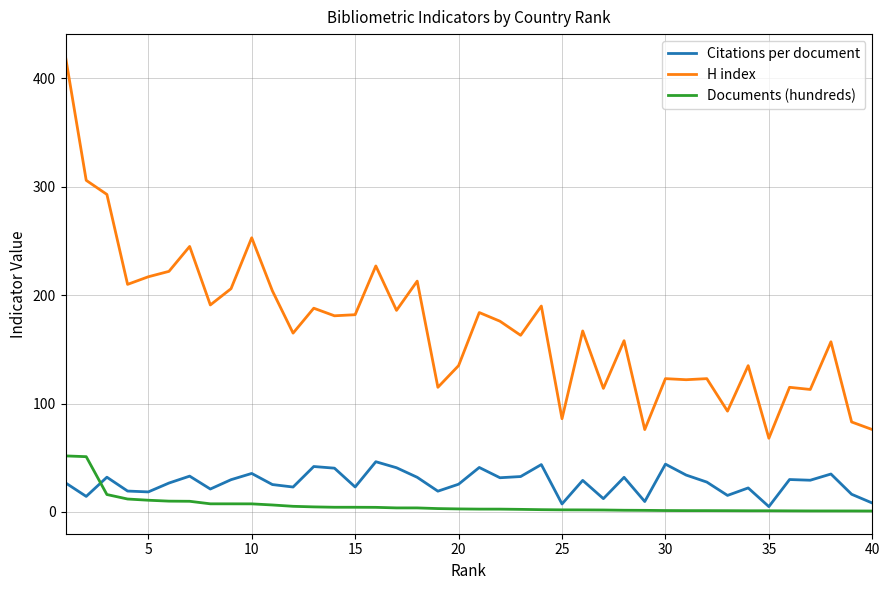

Which series has the largest total across all categories?

H index